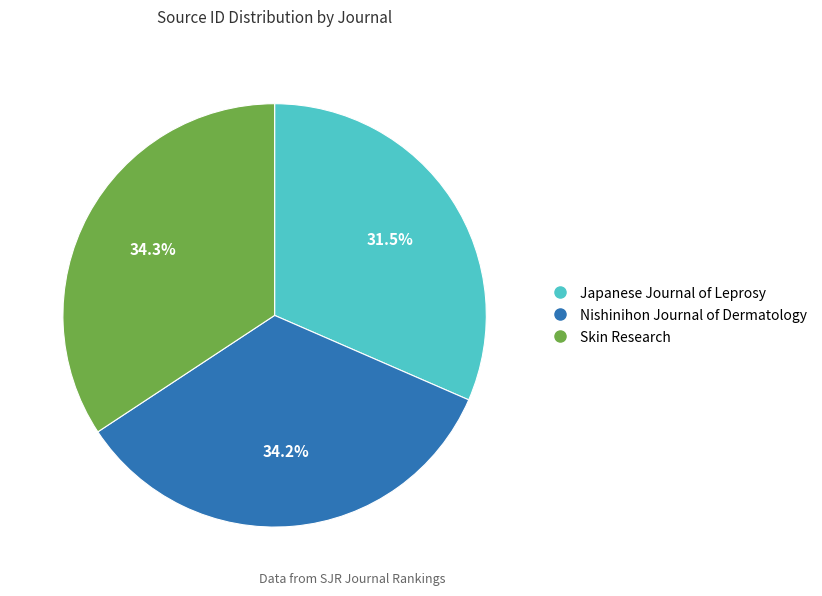

Which slice is the smallest?

Japanese Journal of Leprosy